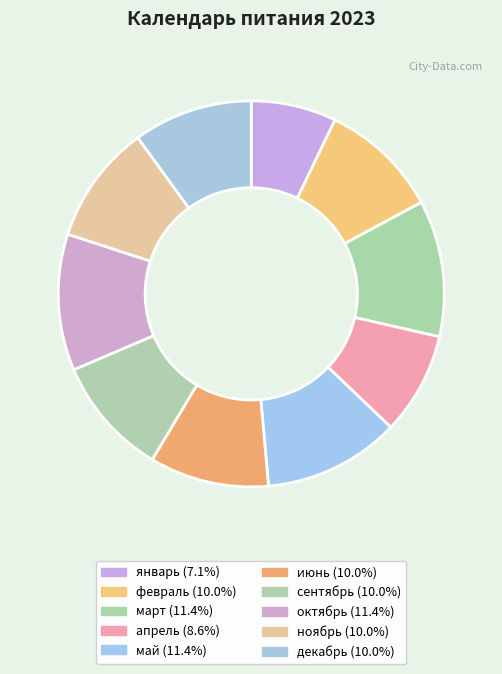

What is the smallest slice in the pie chart?

январь